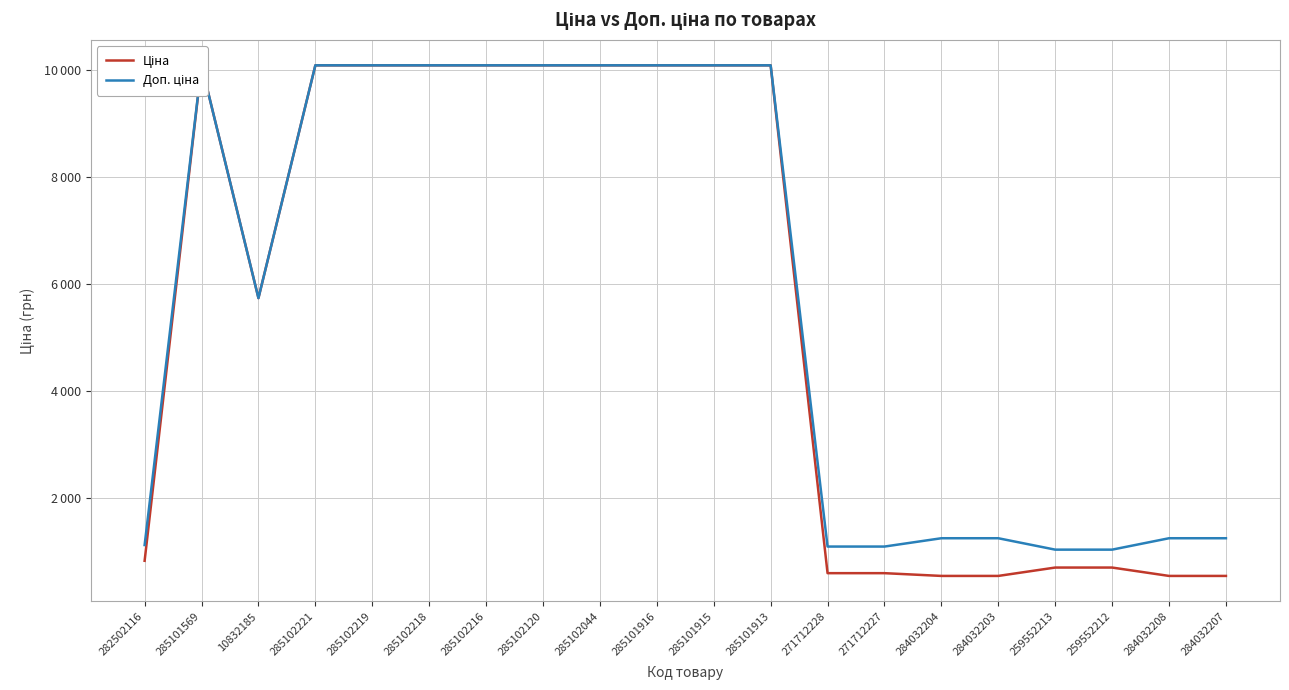

Which series has the largest range (max minus min)?

Ціна